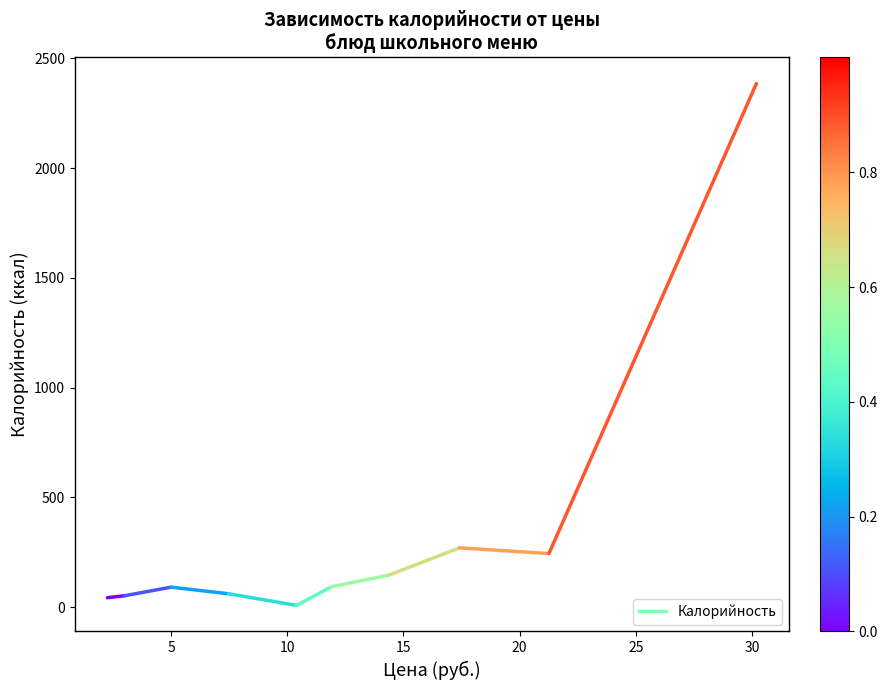

Count the values in the range 43 to 52.

2